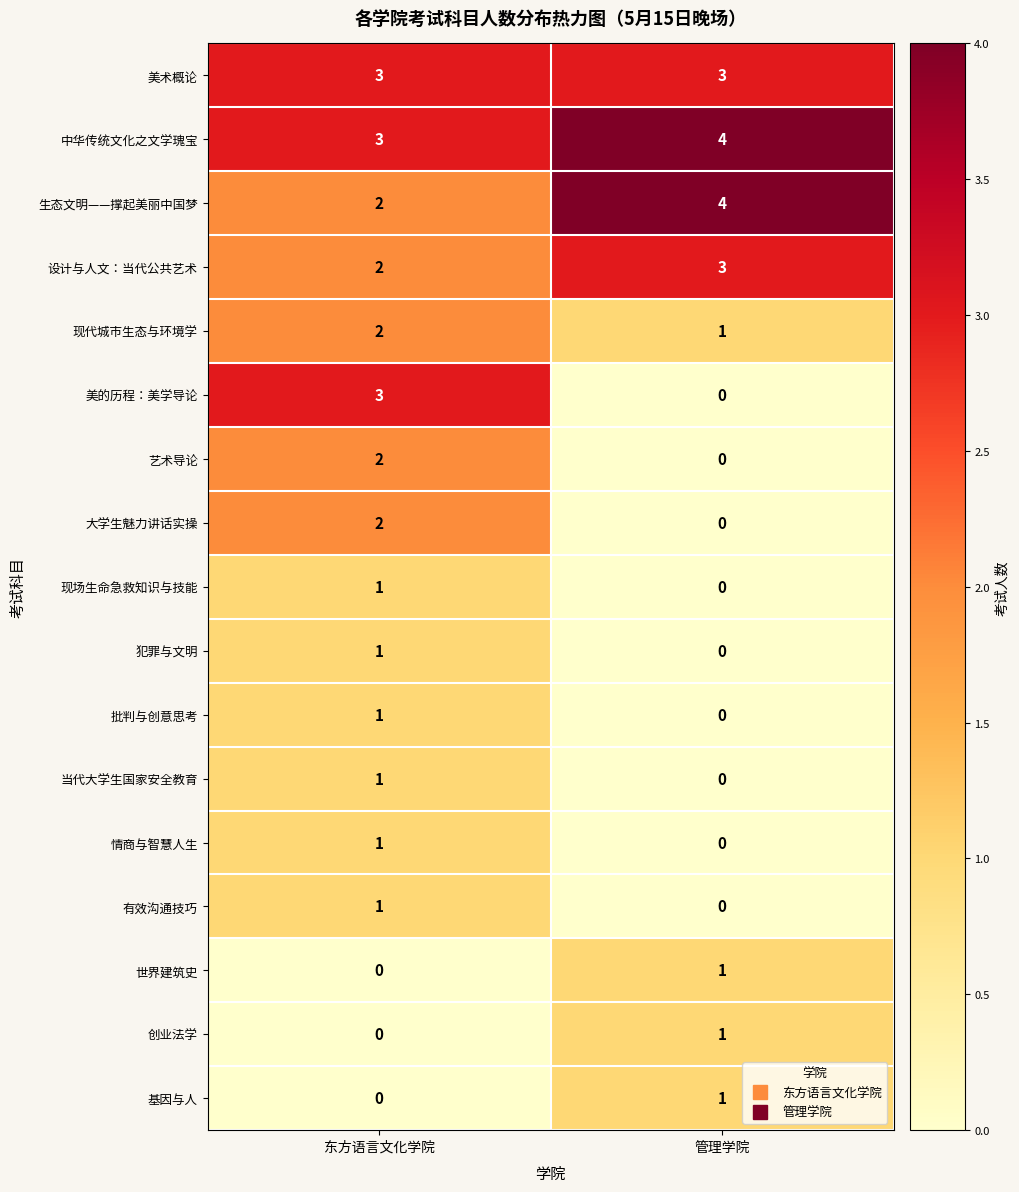

At which label does 现代城市生态与环境学 reach its minimum?

管理学院